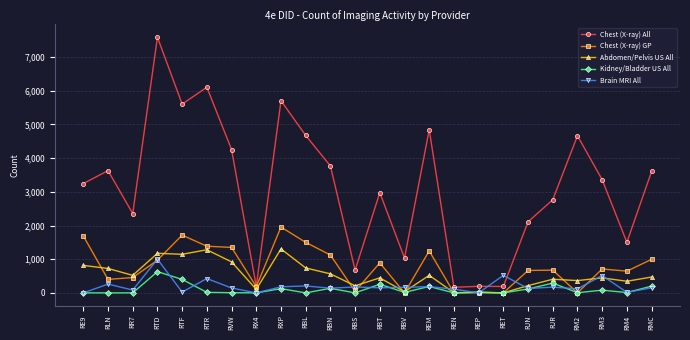

Is it true that Kidney/Bladder US All equals 0 at RBS?

True